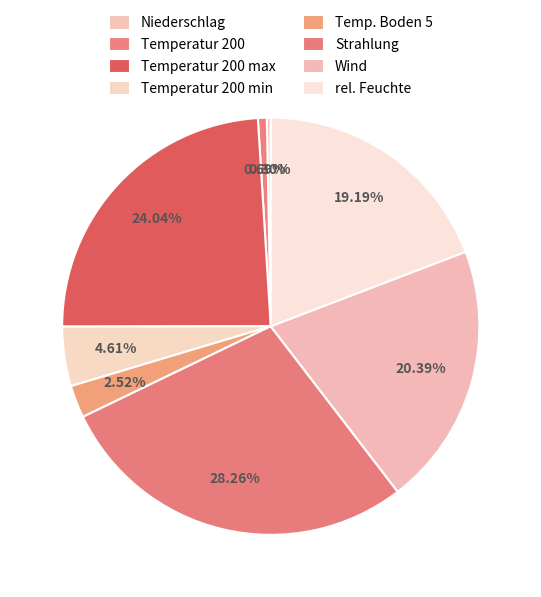

To the nearest percent, what portion does Temperatur 200 min represent?

5%